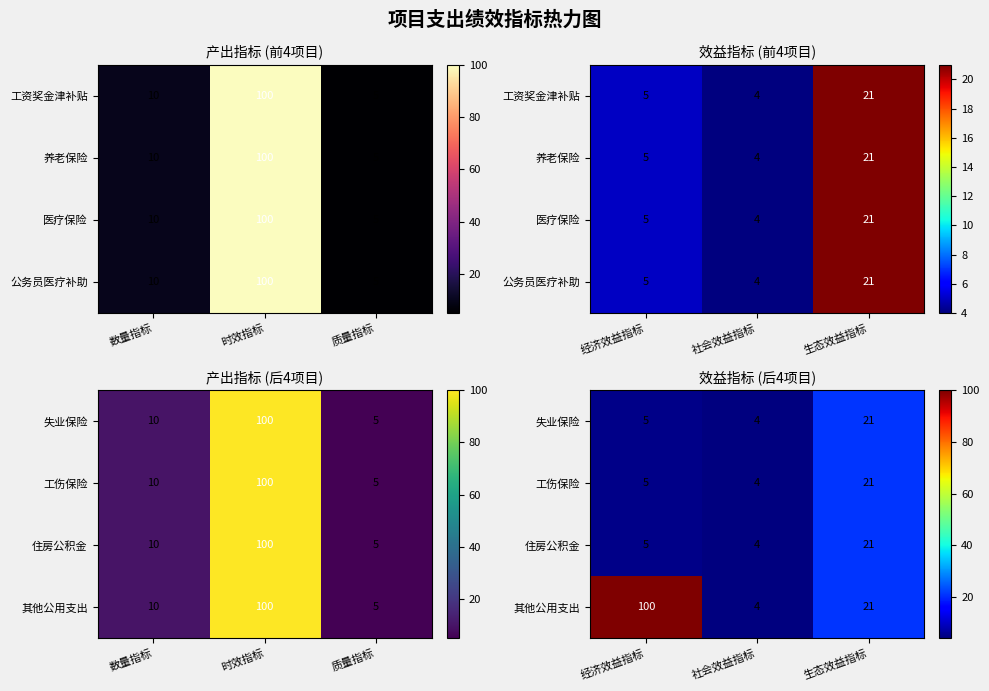

Rank the series at 生态效益指标 from highest to lowest value.

失业保险, 工伤保险, 住房公积金, 其他公用支出